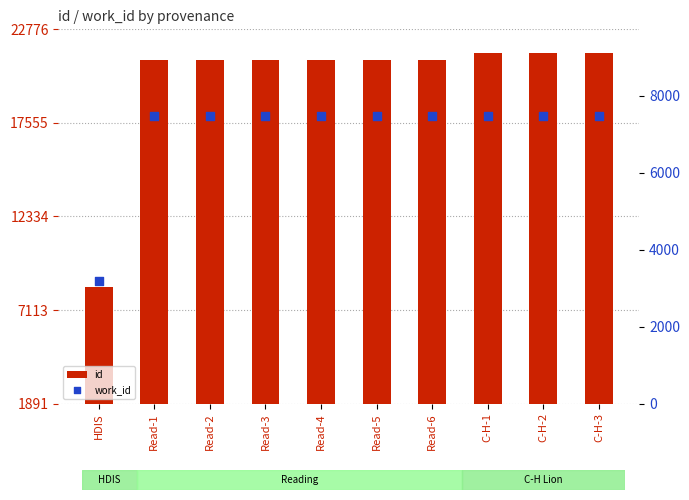

Which series has the largest Y range (max minus min)?

id